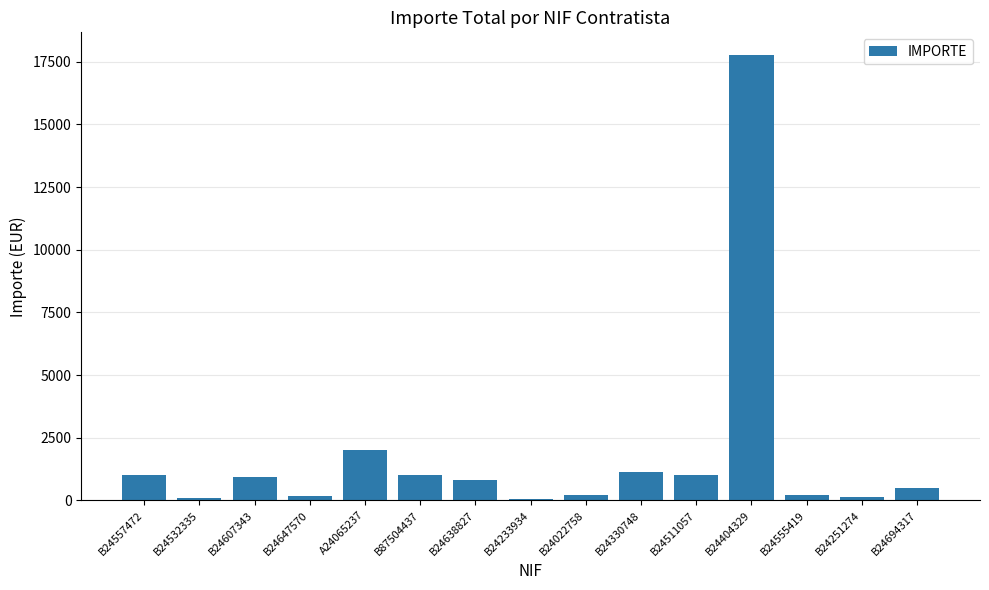

The value at B24555419 is 193.9. True or false?

True